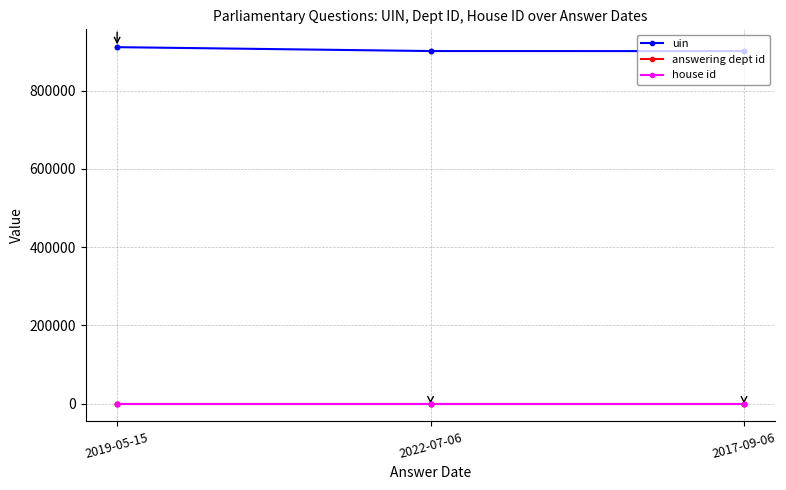

What are all the series names shown in the legend?

uin, answering dept id, house id